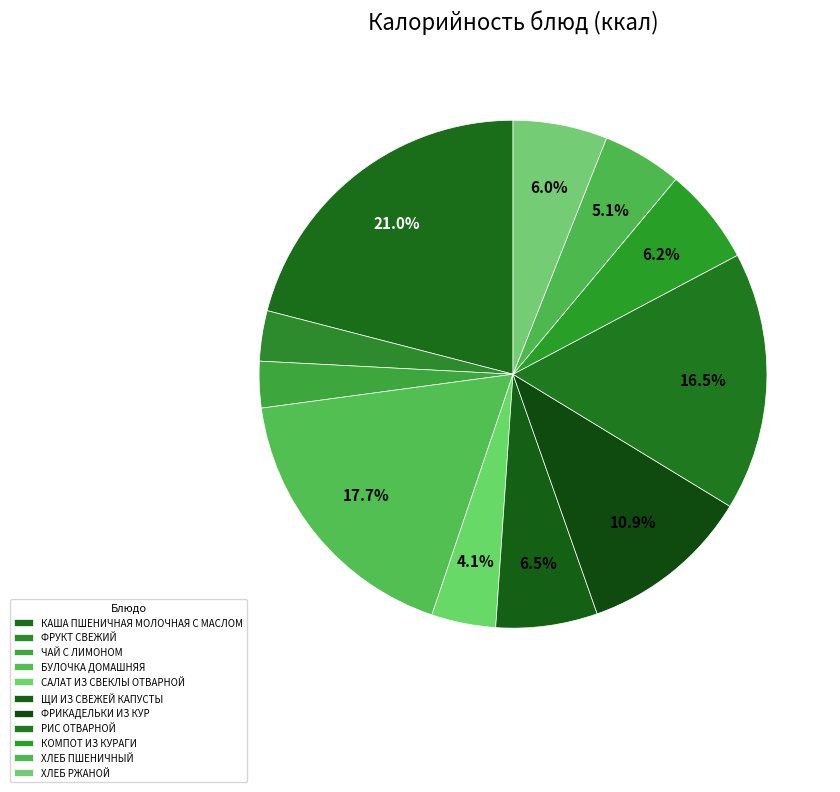

How many segments does this pie chart have?

11